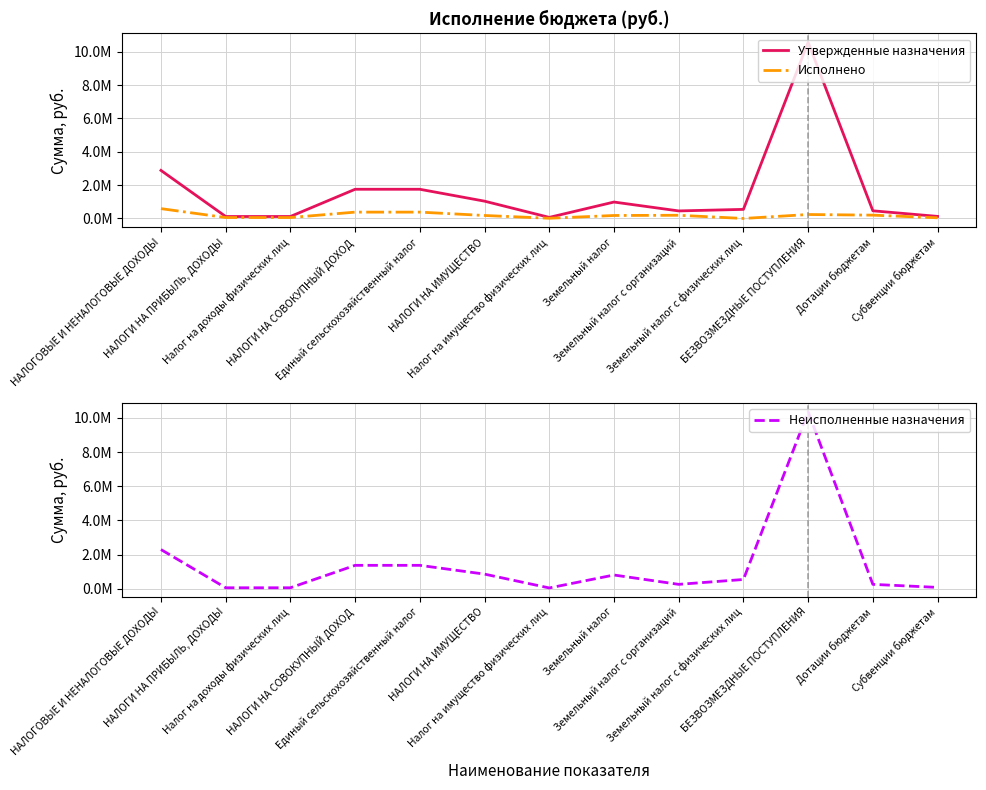

At which label does Исполнено reach its peak?

НАЛОГОВЫЕ И НЕНАЛОГОВЫЕ ДОХОДЫ